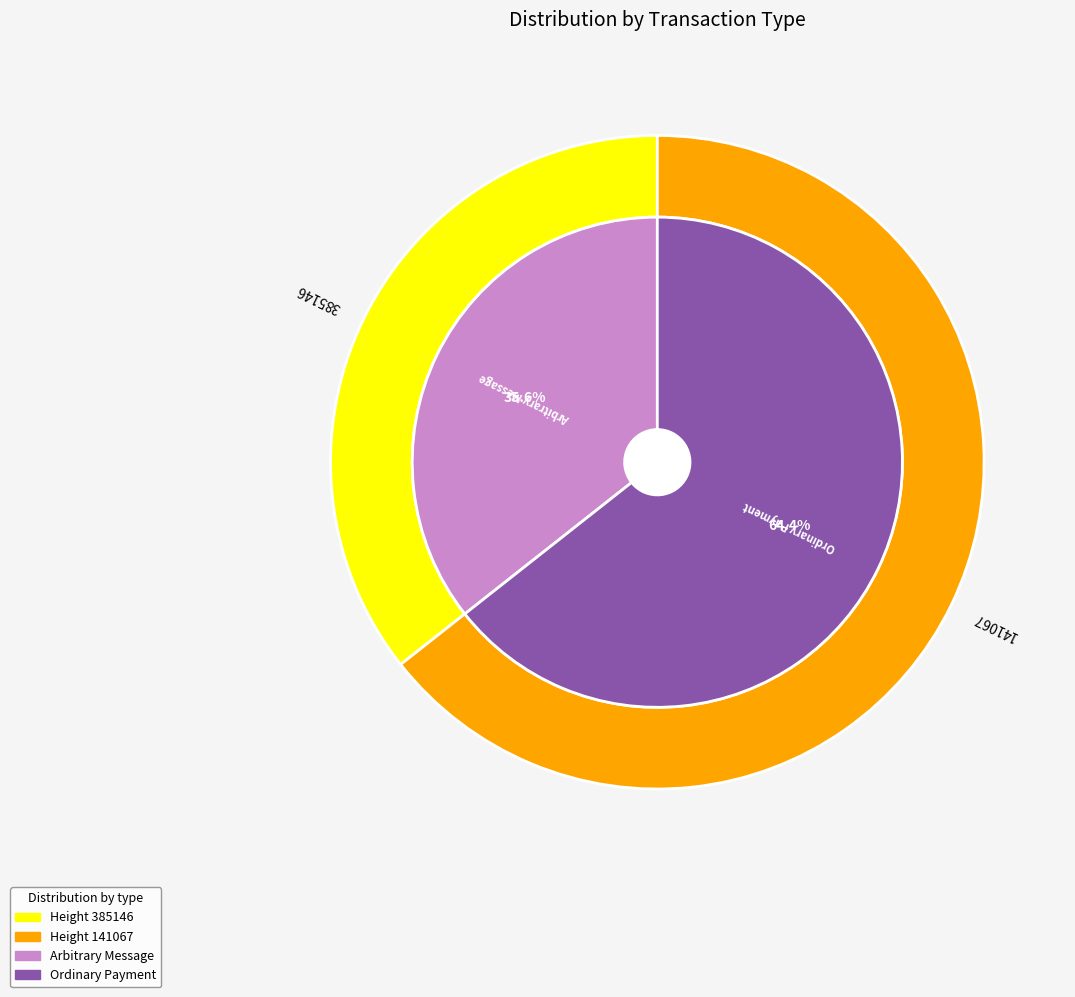

Combined, do 385146 and 141067 account for over 50%?

Yes